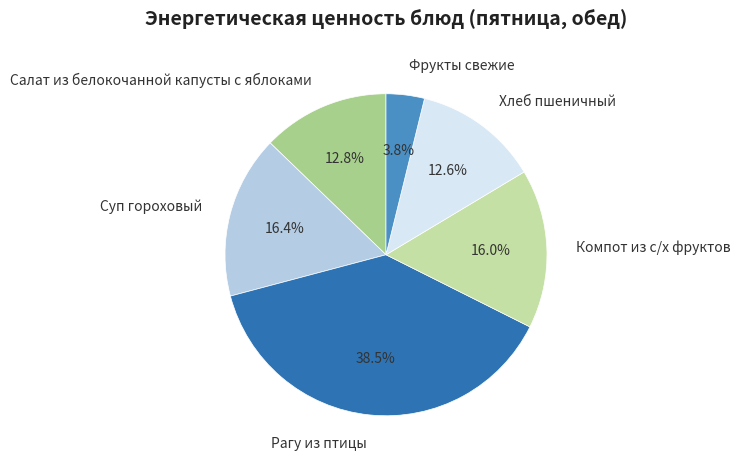

Does Фрукты свежие account for over 50% of the chart?

No